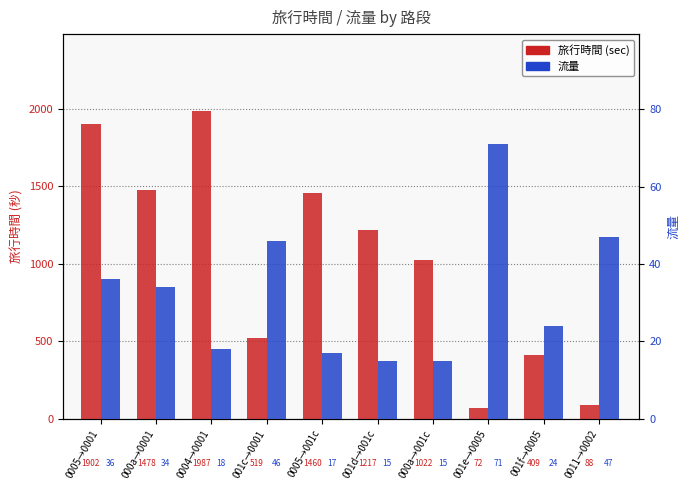

At which label does 旅行時間 (sec) reach its peak?

0004→0001